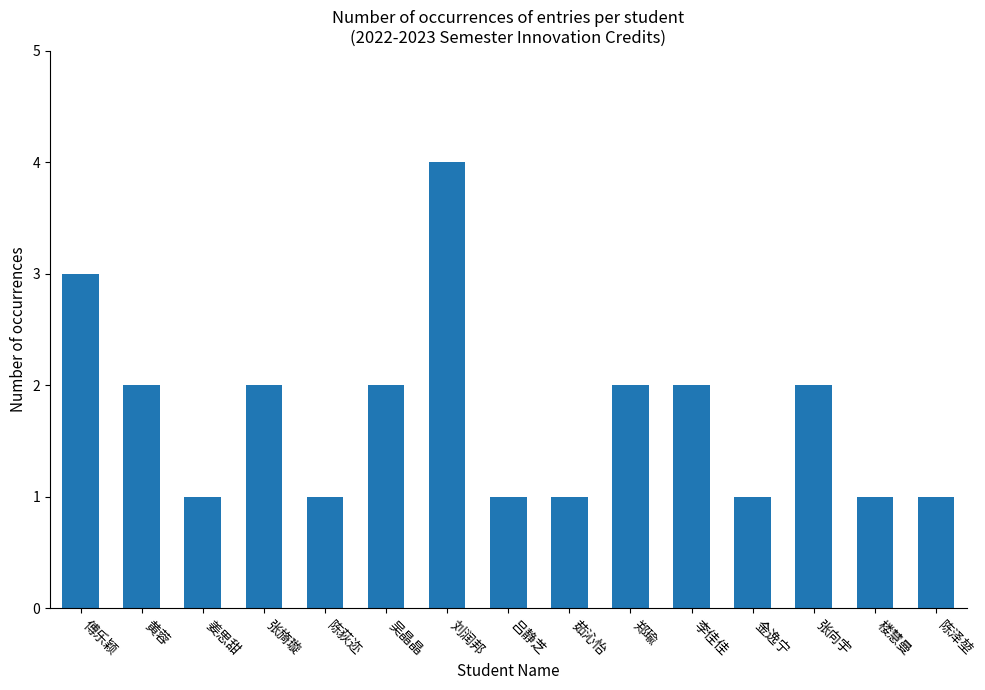

What is the label of the 10th bar from the right?

吴晶晶